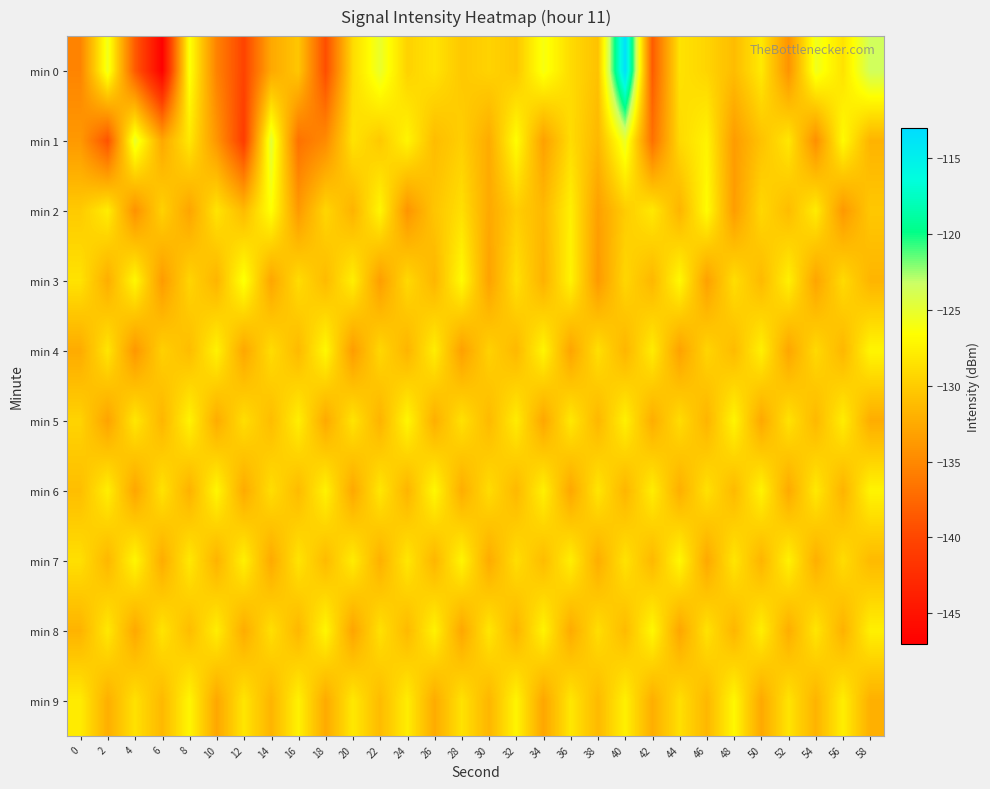

How many data points does each series have?

30